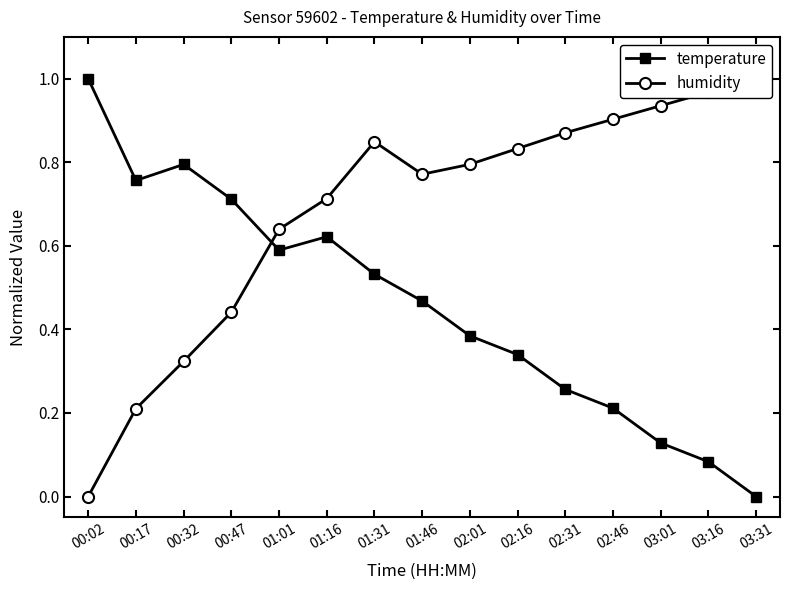

What is the difference between the maximum and minimum values in the humidity series?

1.0